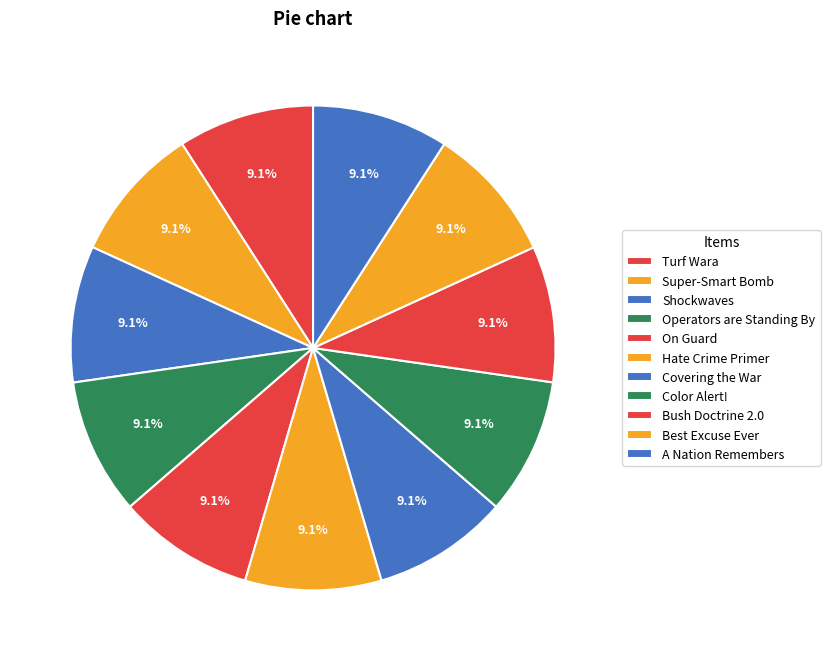

Rank the categories by value from highest to lowest.

Shockwaves, On Guard, A Nation Remembers, Color Alert!, Super-Smart Bomb, Best Excuse Ever, Operators are Standing By, Turf Wara, Hate Crime Primer, Bush Doctrine 2.0, Covering the War